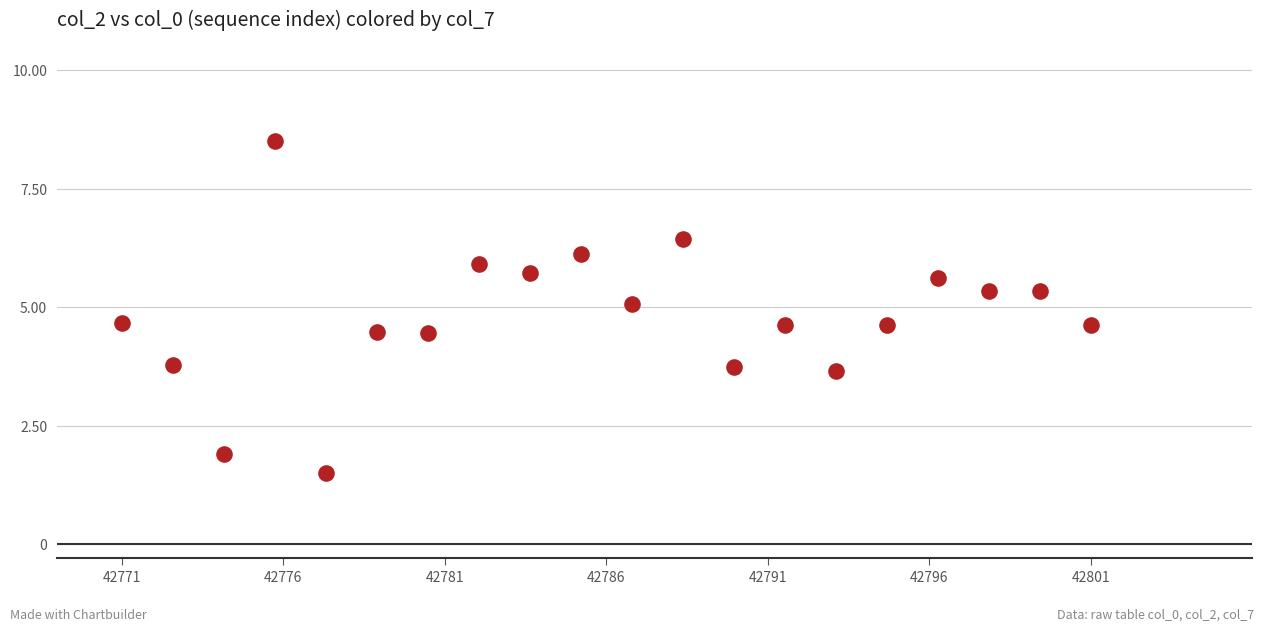

What is the range of Y values (max minus min)?

7.0